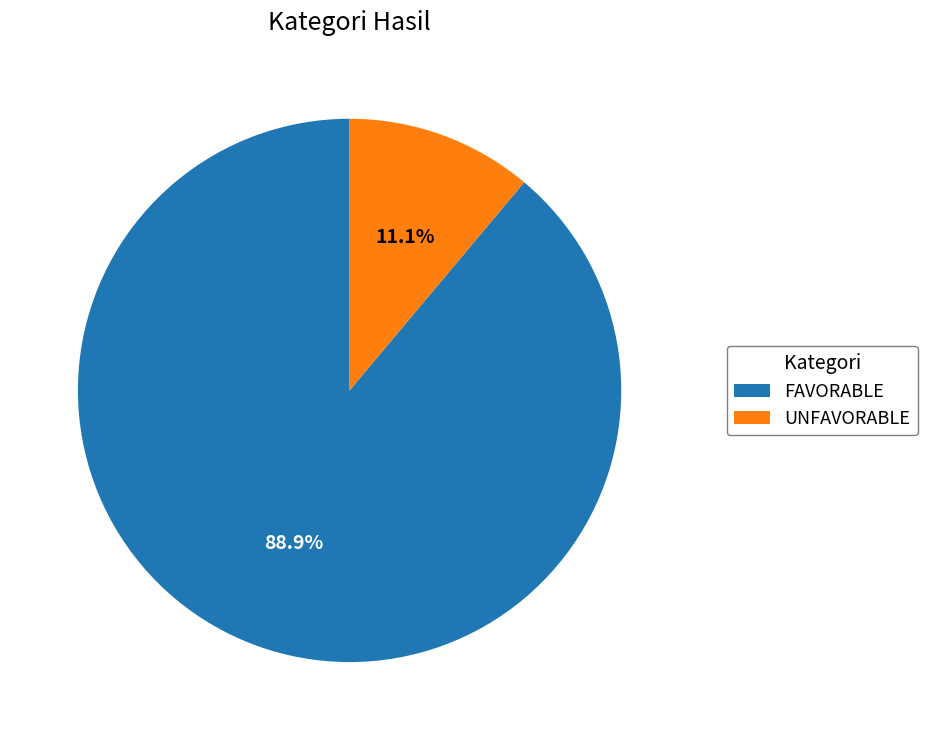

What percentage is the UNFAVORABLE slice, to the nearest percent?

11%